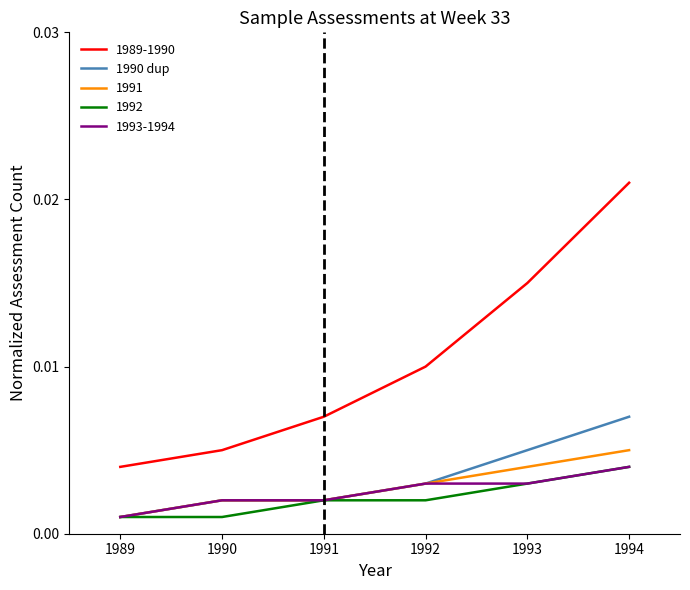

At which category is the sum across all series the highest?

1994